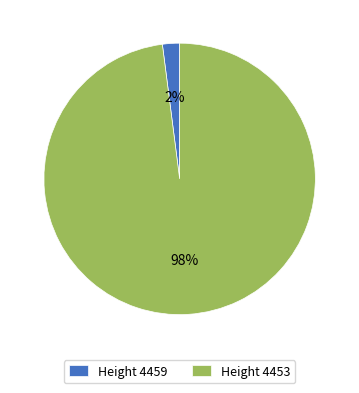

What is the majority slice?

Height 4453